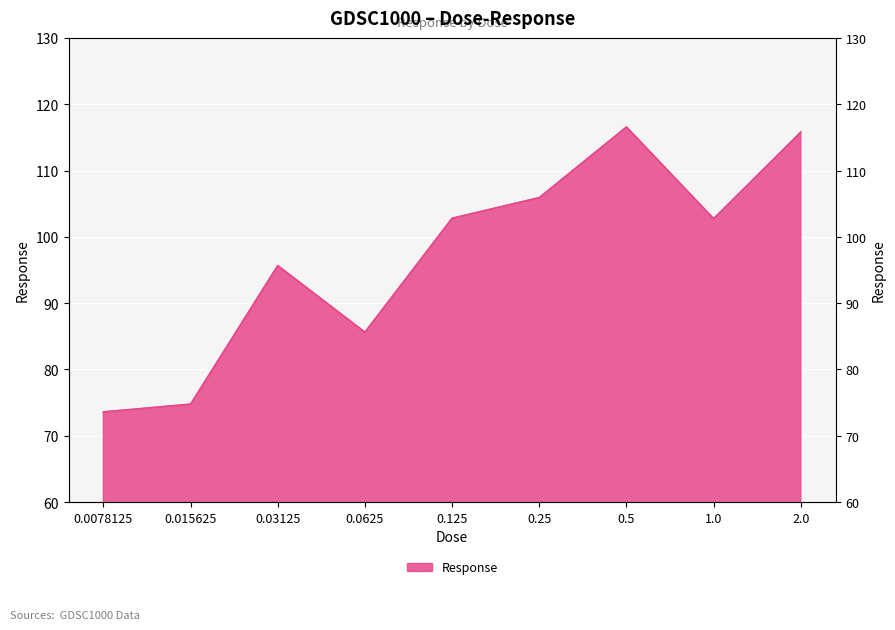

What is the smallest value displayed?

73.6